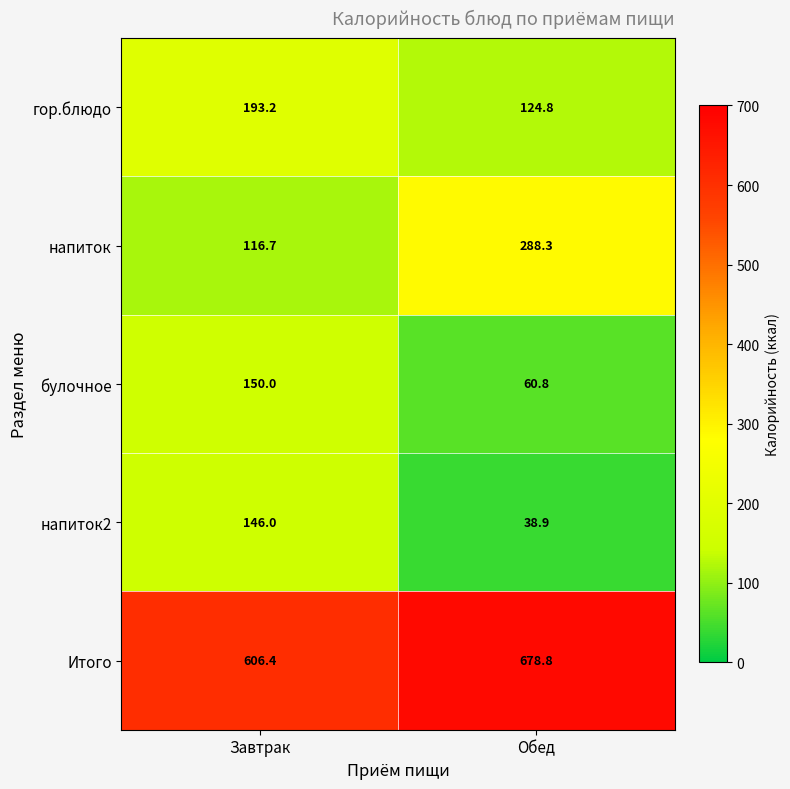

How many distinct data groups are displayed?

5